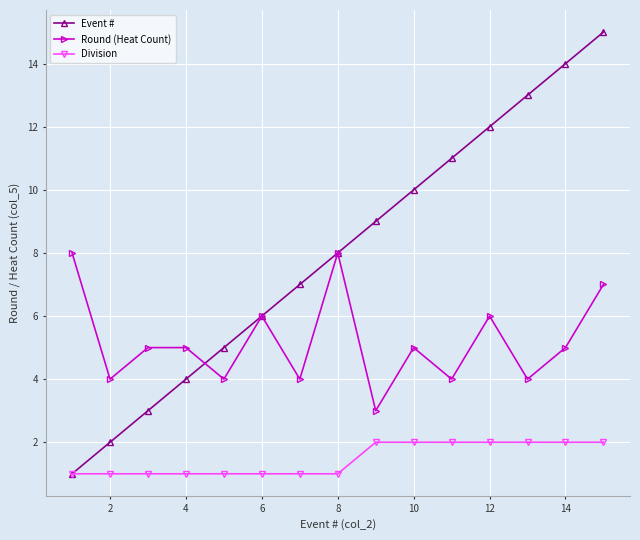

Which series has the largest range (max minus min)?

Event #